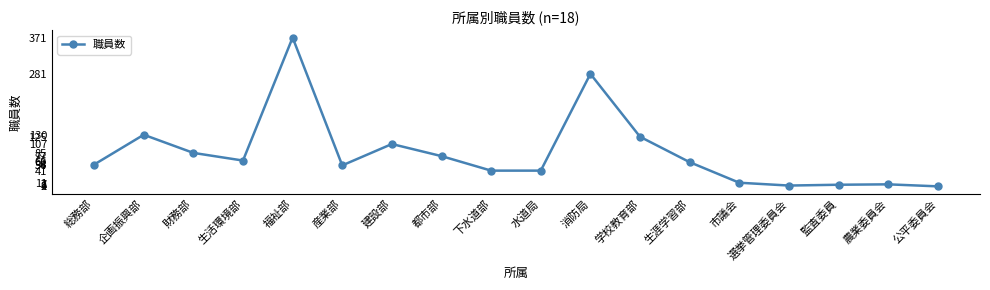

True or false: there are more than 1 points higher than both neighbors.

True